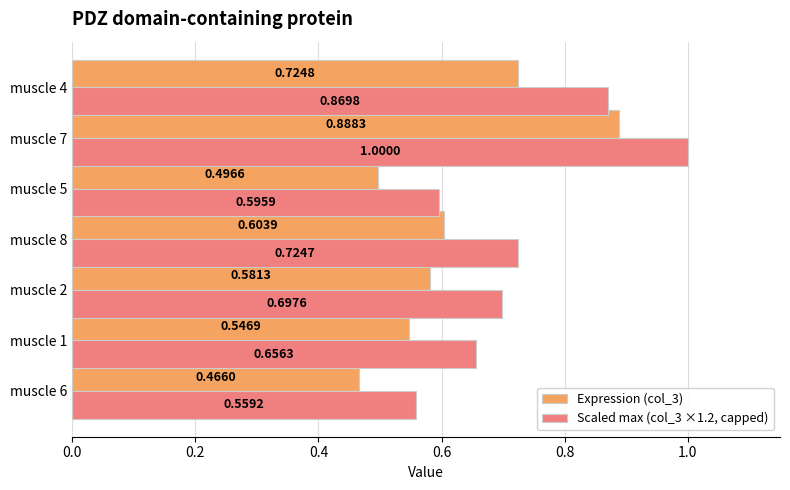

What is the difference between the second highest and second lowest values in the Scaled max (col_3 ×1.2, capped) series?

0.3